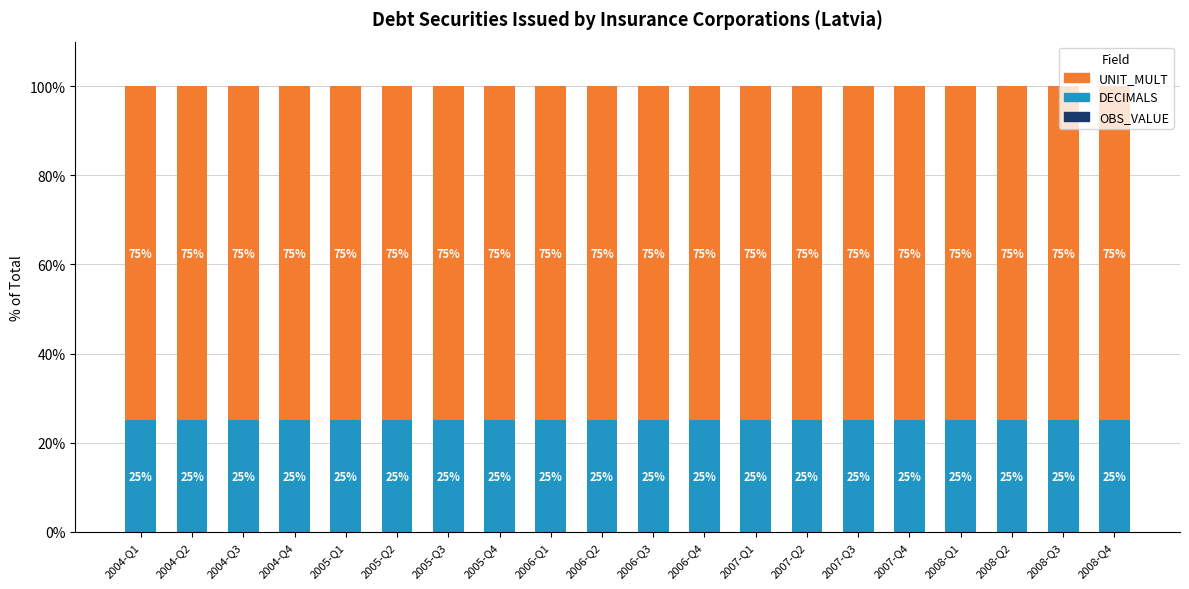

How many bars are there in total?

20